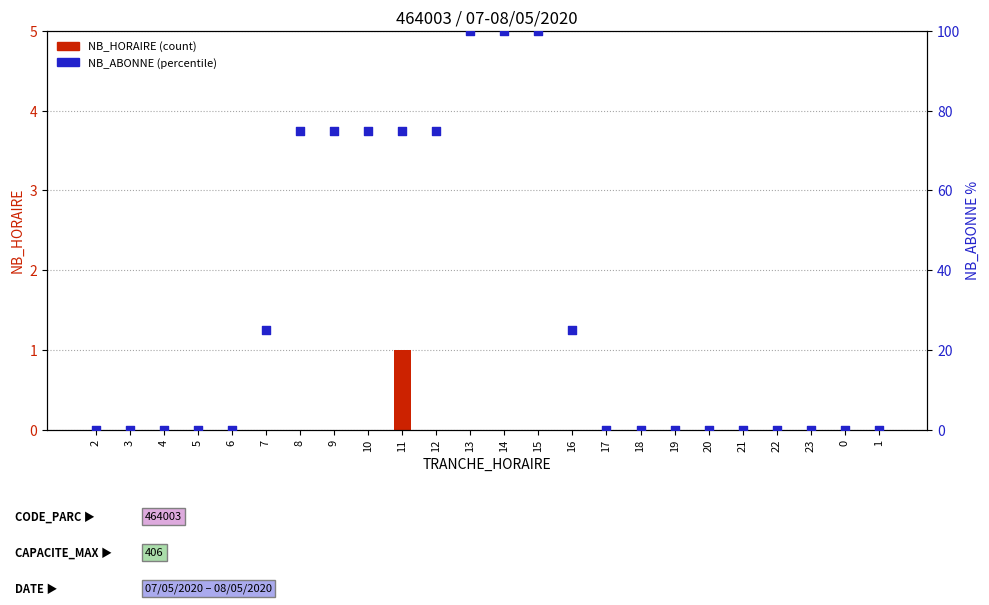

Which series contains the highest Y value?

NB_ABONNE (percentile)